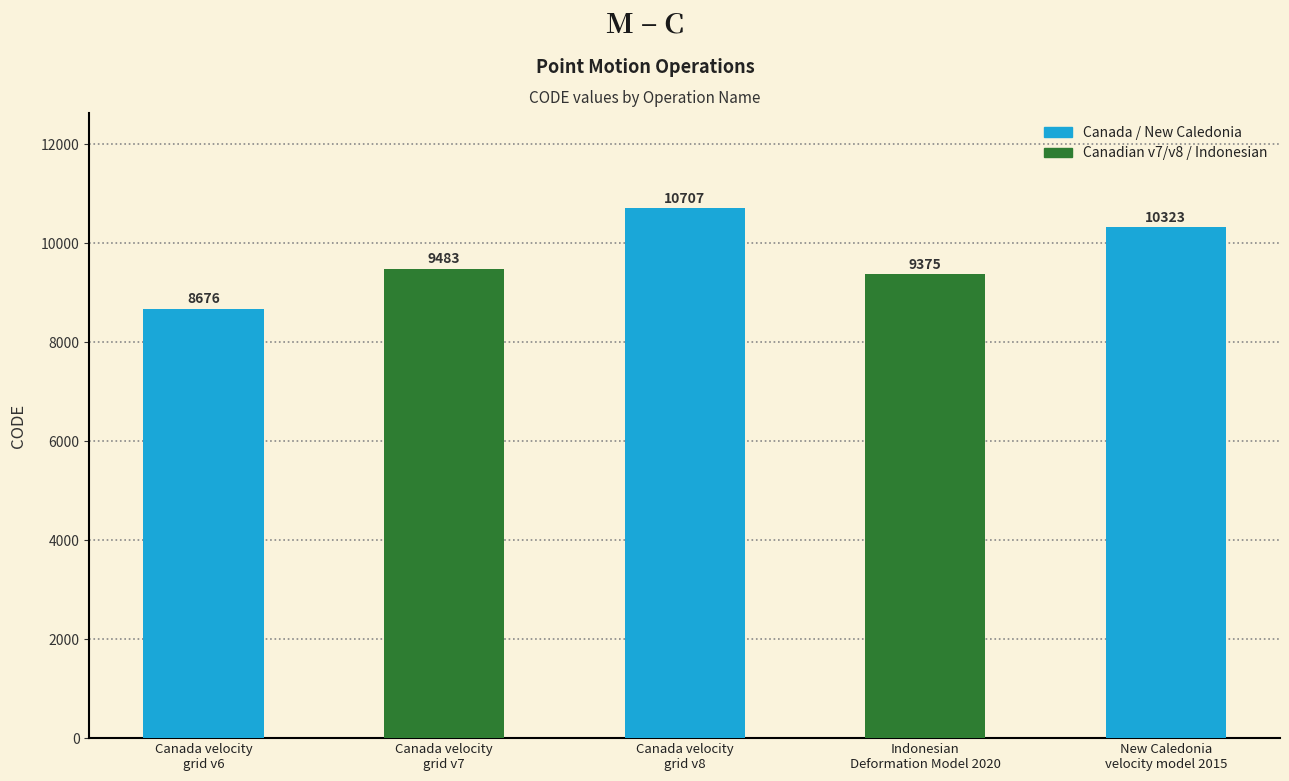

What is the label of the 3rd bar from the right?

Canada velocity
grid v8